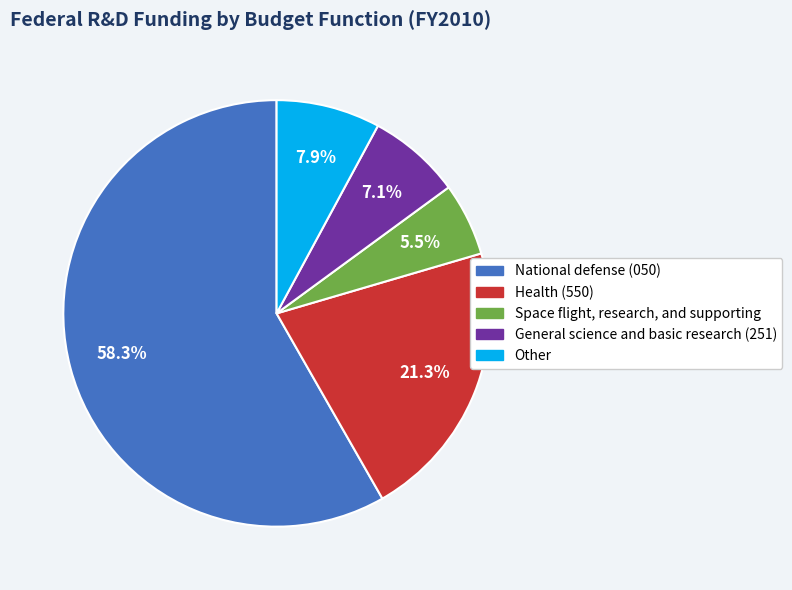

To the nearest percent, what is the difference between the largest and smallest slice percentages?

53%